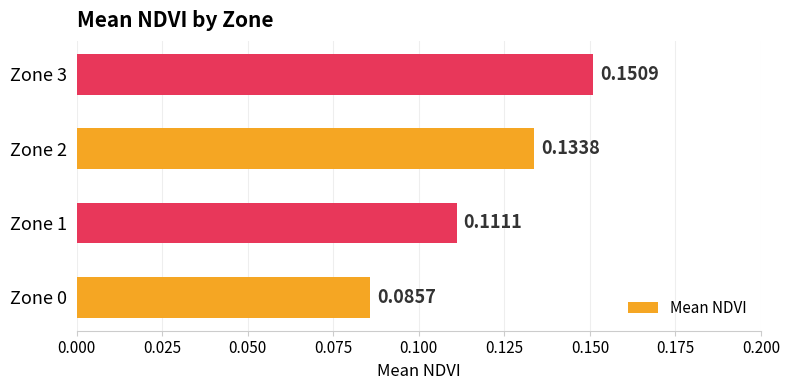

Count the number of categories in the chart.

4